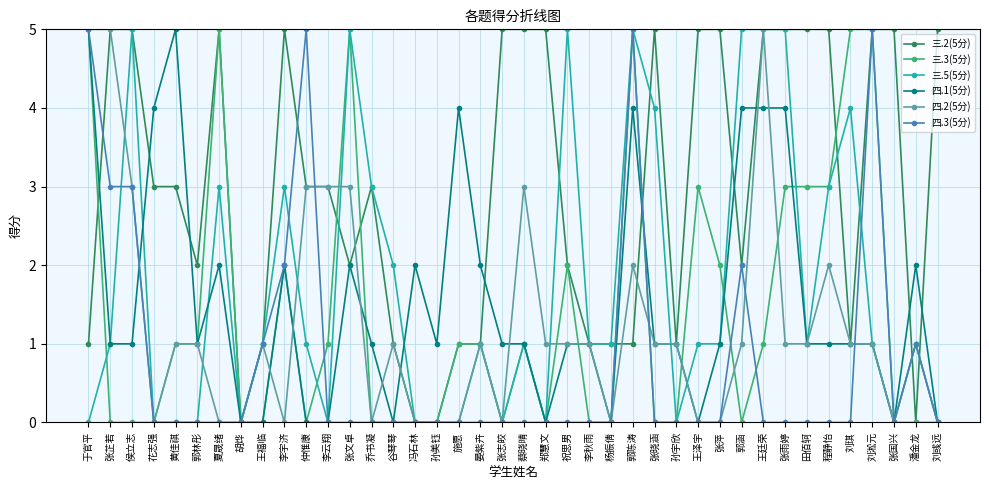

Read the 四.1(5分) value at 张雨婷.

4